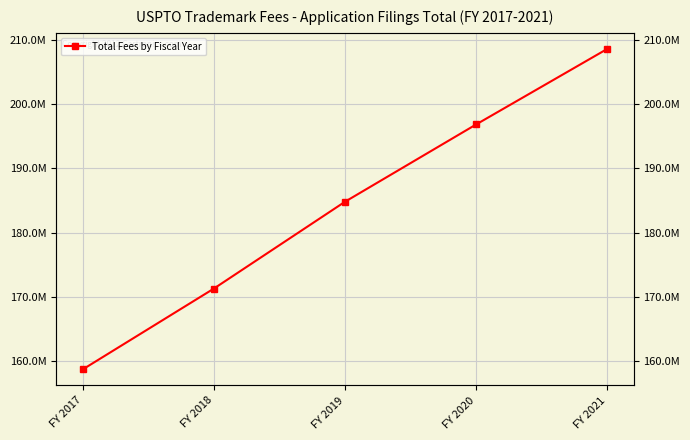

What is the change in value from FY 2020 to FY 2021?

+11747875